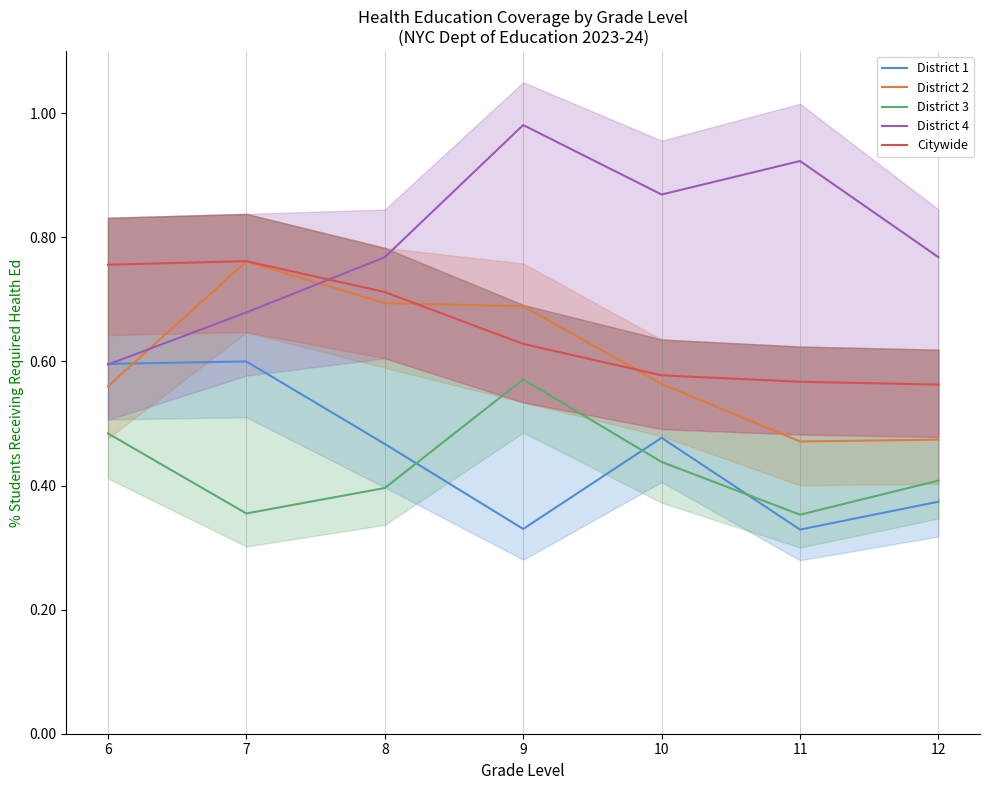

At which category is the sum across all series the highest?

9